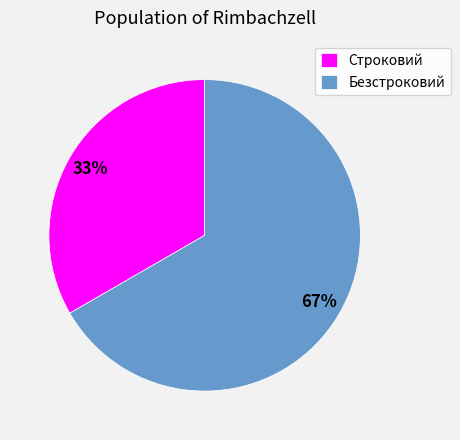

Rank the categories by value from lowest to highest.

Строковий, Безстроковий